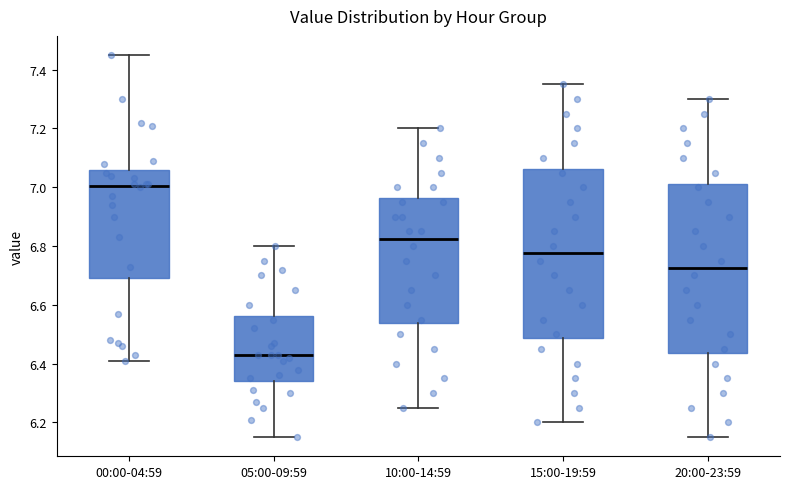

Reading left to right, transcribe this box plot: for each box, give where its median line is, the range the box spans, and where its two whiskers end, as read against the y-axis. The values are not printed on the chart, so give them approximately, as read against the axis.

00:00-04:59: median 7.00, box 6.70 to 7.06, whiskers 6.42 to 7.46
05:00-09:59: median 6.44, box 6.34 to 6.56, whiskers 6.16 to 6.80
10:00-14:59: median 6.82, box 6.54 to 6.96, whiskers 6.26 to 7.20
15:00-19:59: median 6.78, box 6.48 to 7.06, whiskers 6.20 to 7.36
20:00-23:59: median 6.72, box 6.44 to 7.02, whiskers 6.16 to 7.30